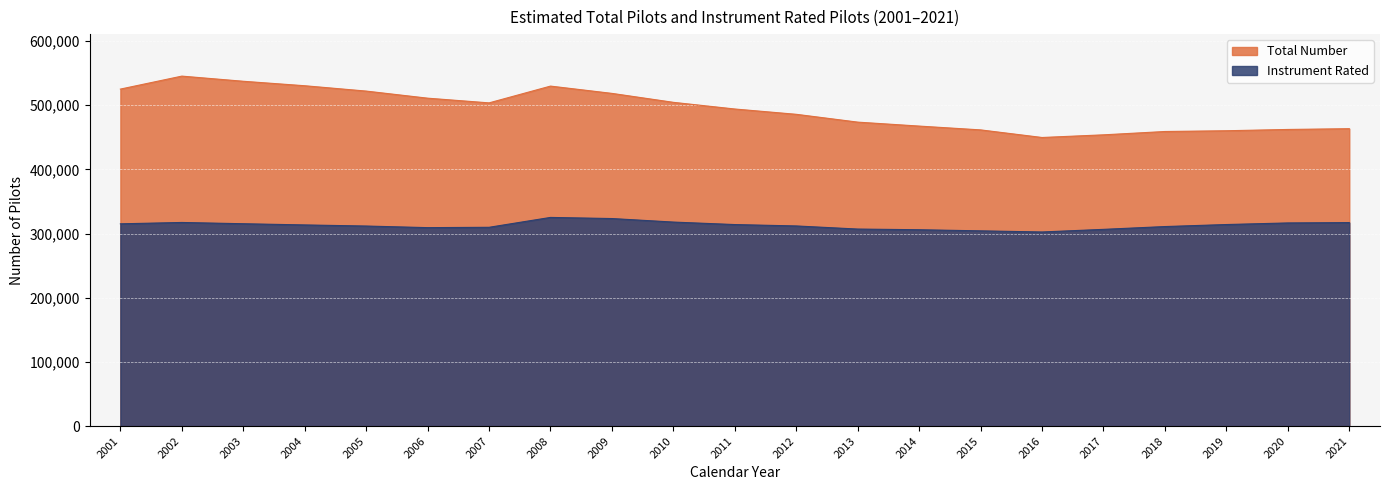

How many lines are shown in the chart?

2